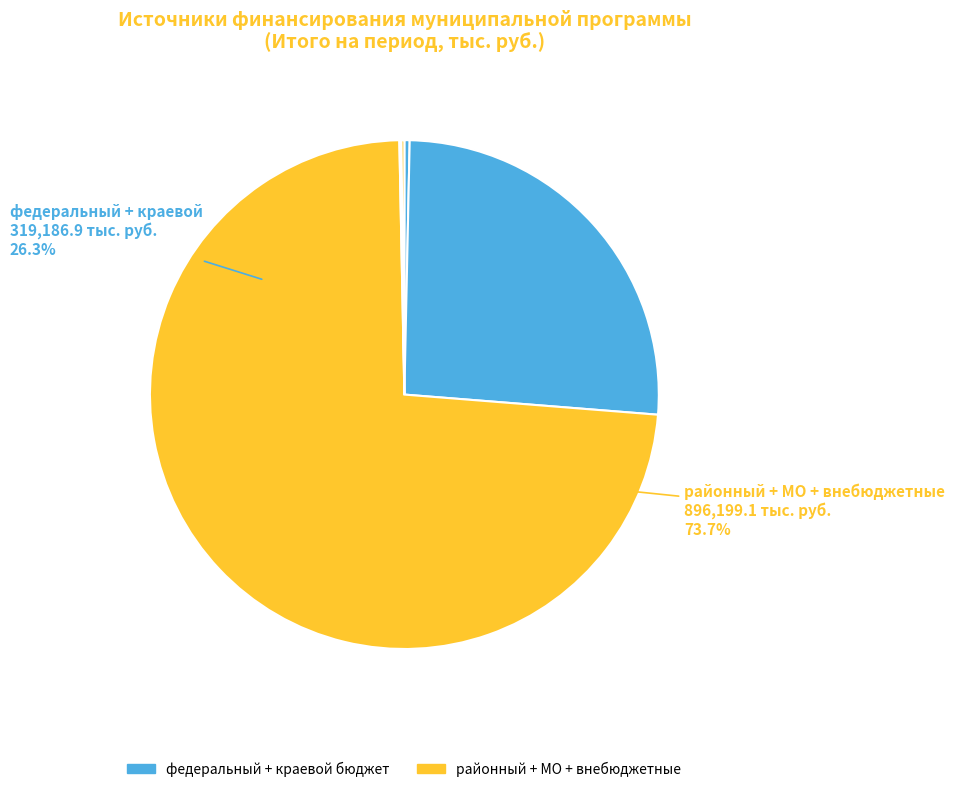

The бюджеты муниципальных образований slice represents 0% of the pie. True or false?

True